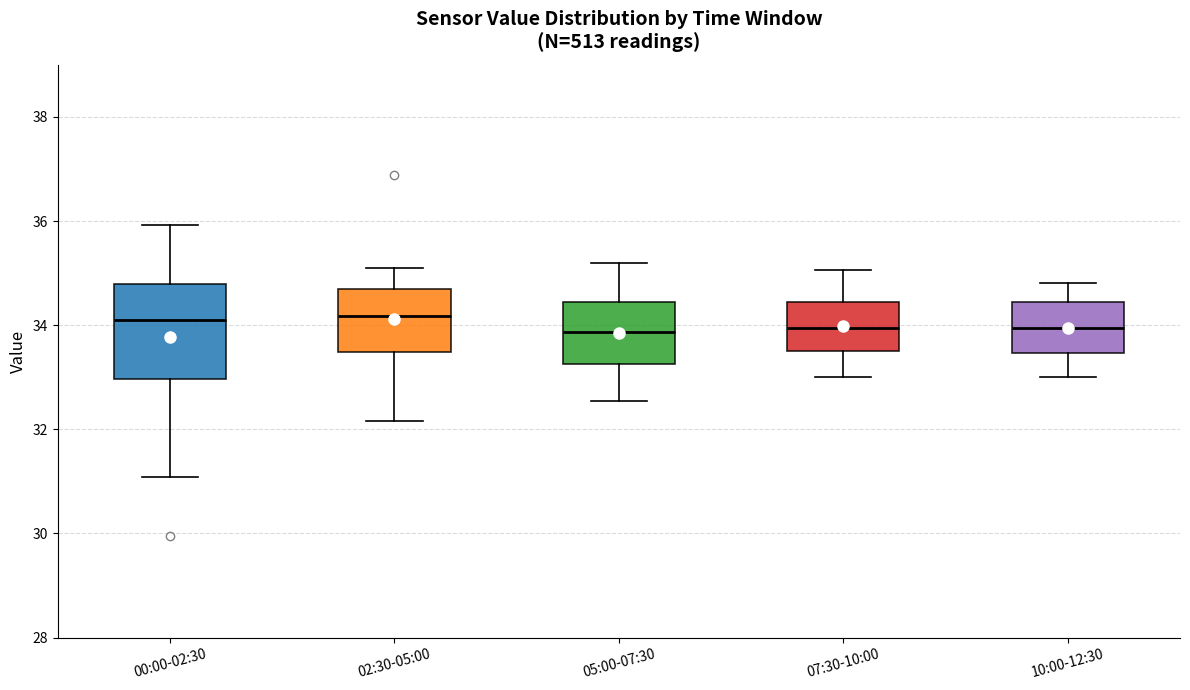

Comparing the boxes themselves (not the whiskers), which one is the tallest?

00:00-02:30